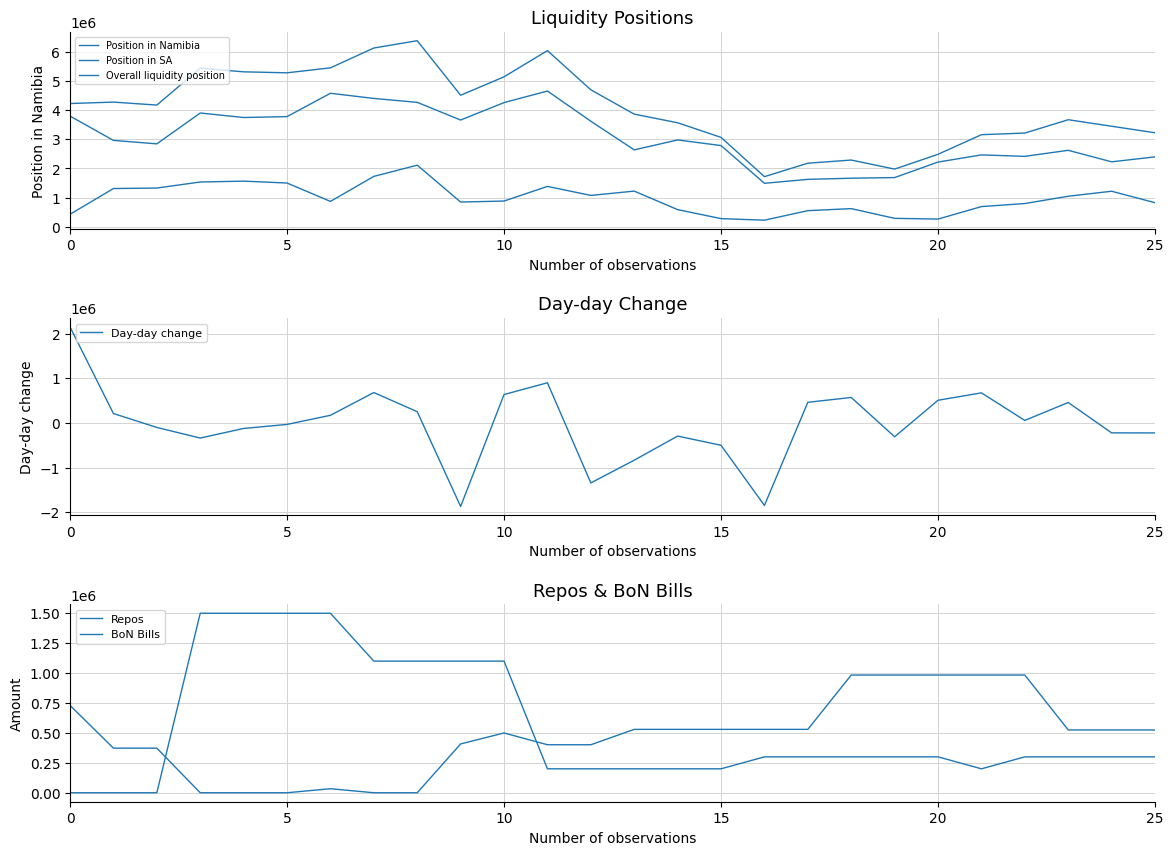

True or false: Day-day change and Position in SA cross at least once.

False